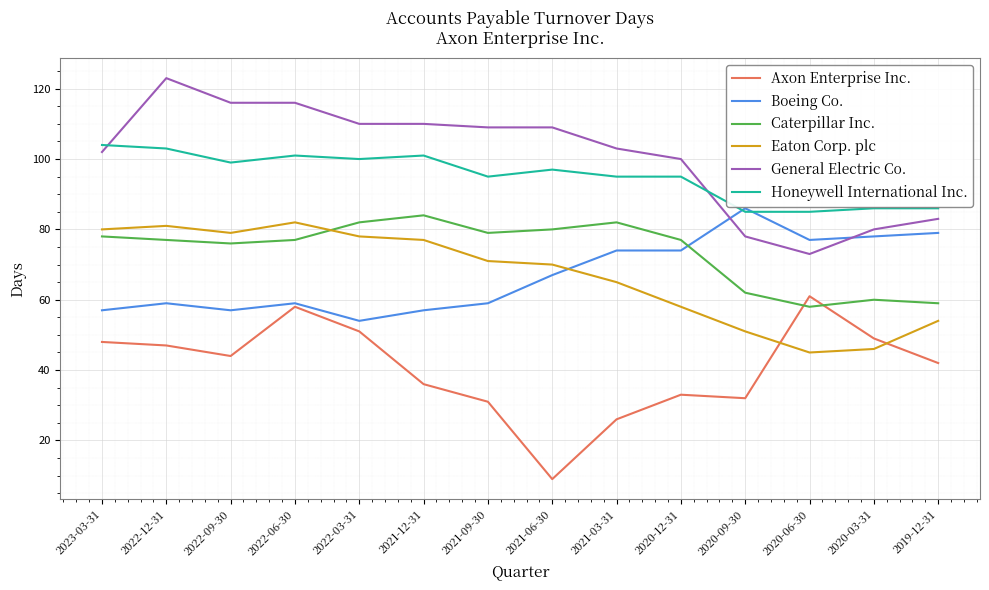

True or false: Boeing Co. and Eaton Corp. plc intersect in this chart.

True